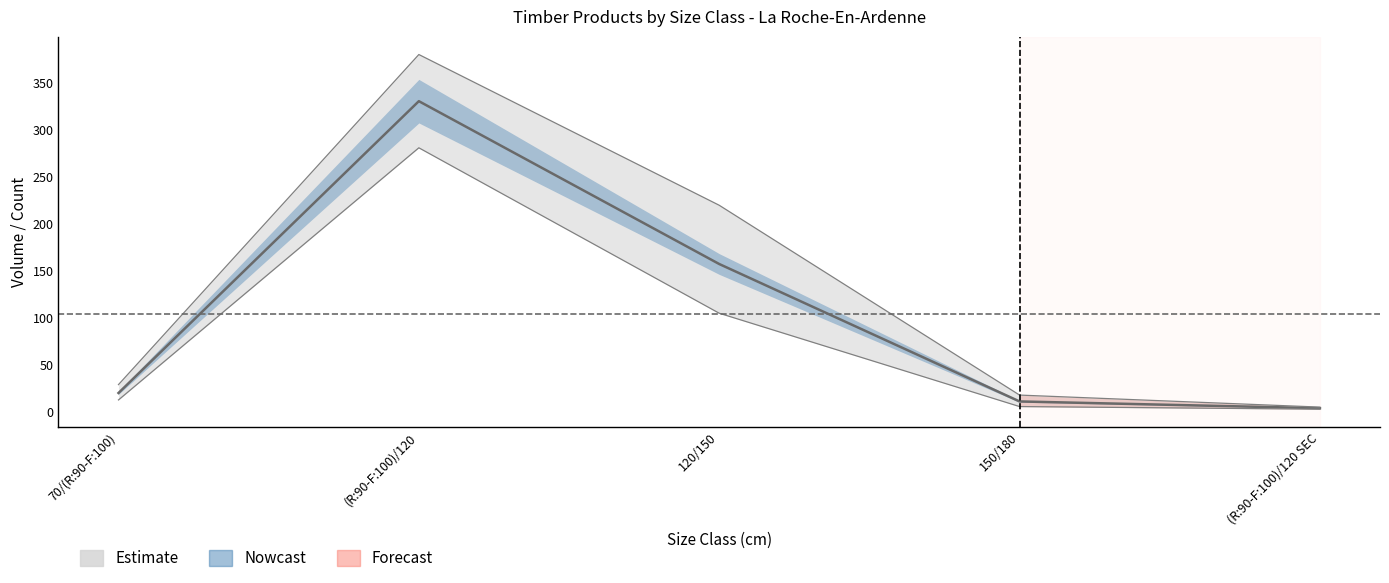

Does the chart have visible grid lines?

No